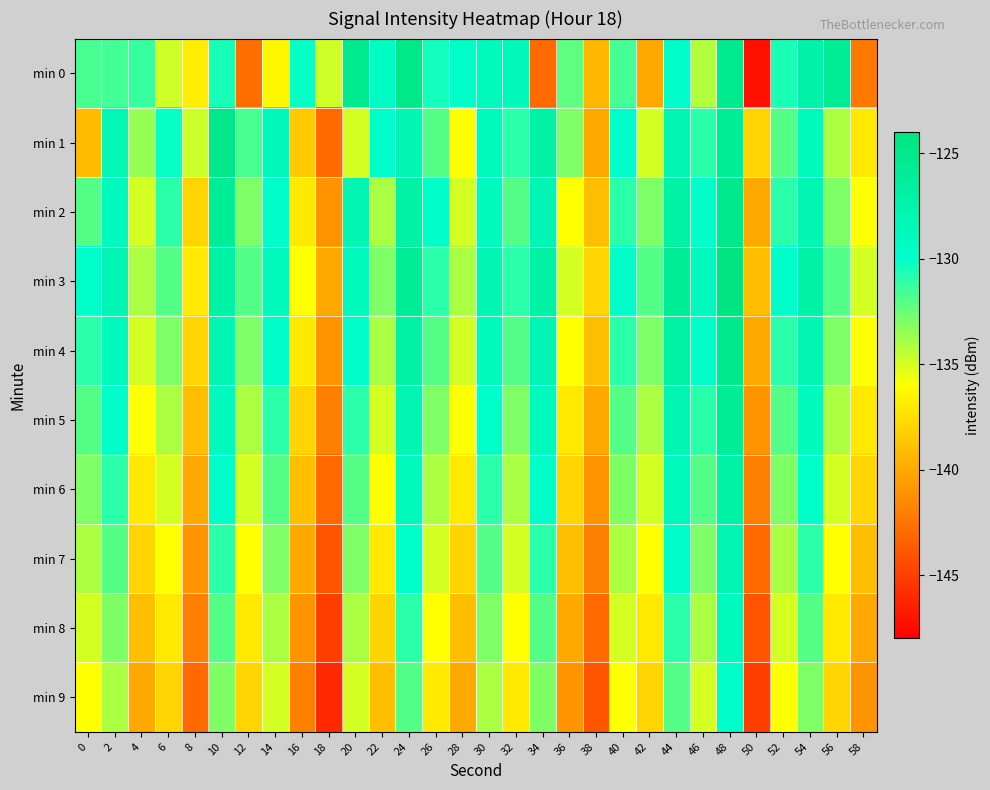

Which series has the widest spread of values?

min 0